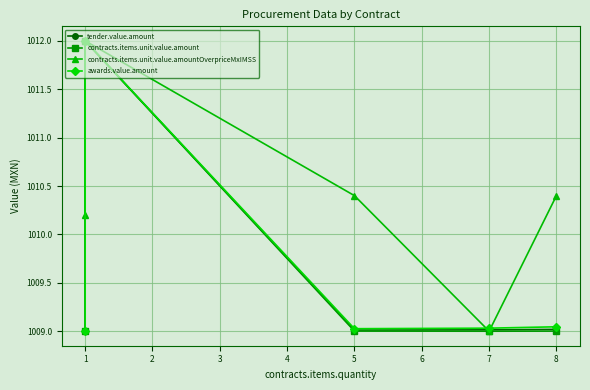

What is the difference between the maximum and minimum values in the awards.value.amount series?

3.0